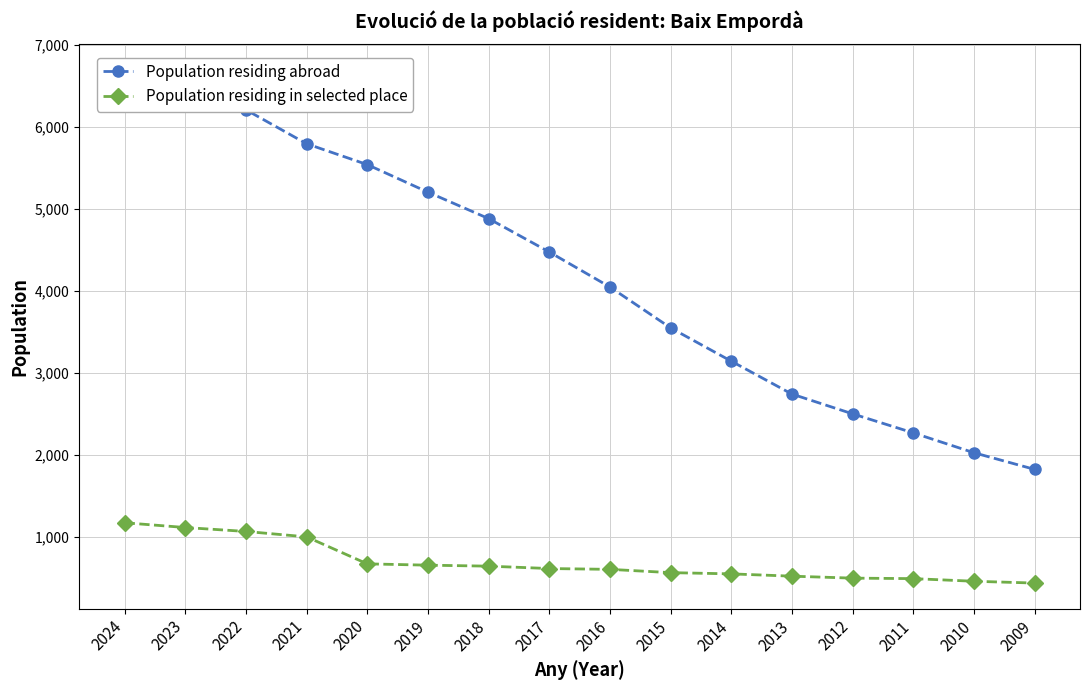

Rank the series at 2016 from lowest to highest value.

Population residing in selected place, Population residing abroad